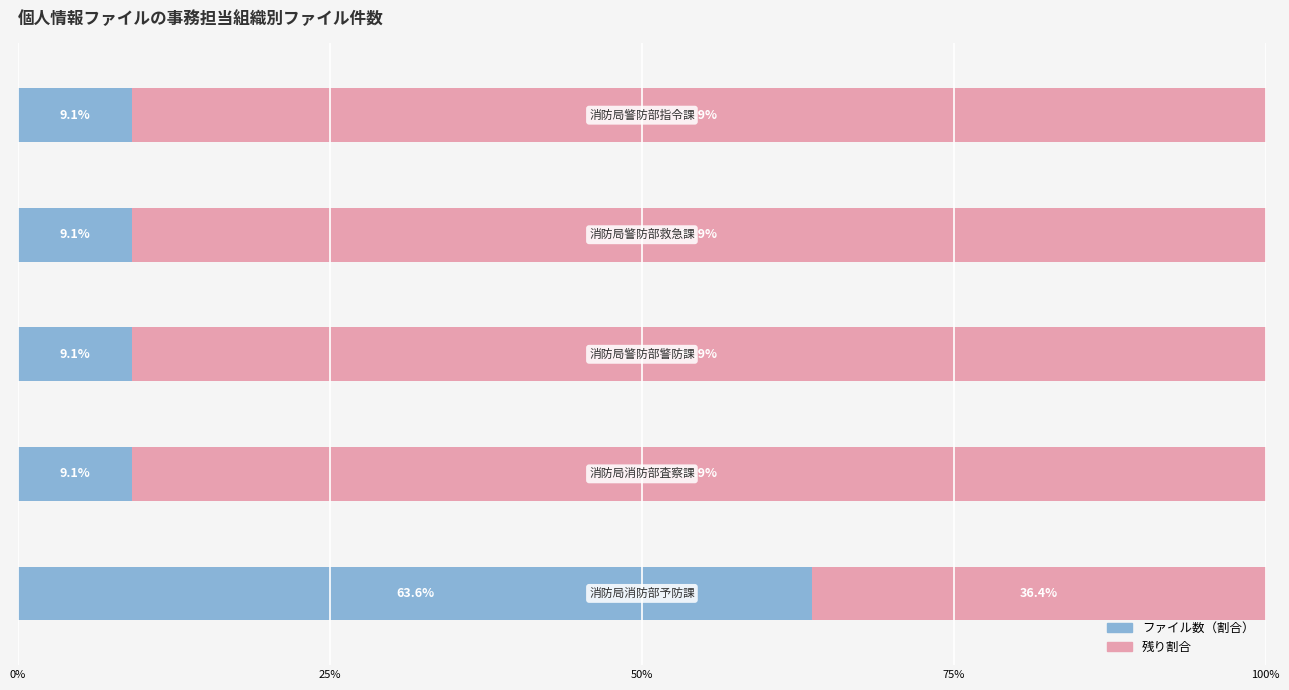

What is the lowest value of the ファイル数（割合） series?

9.1